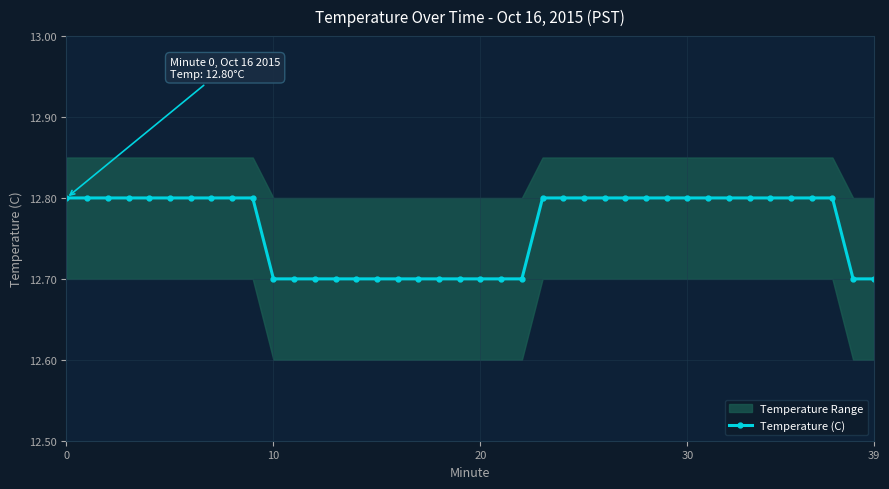

What is the ratio of the value at 13 to the value at 31?

1.0